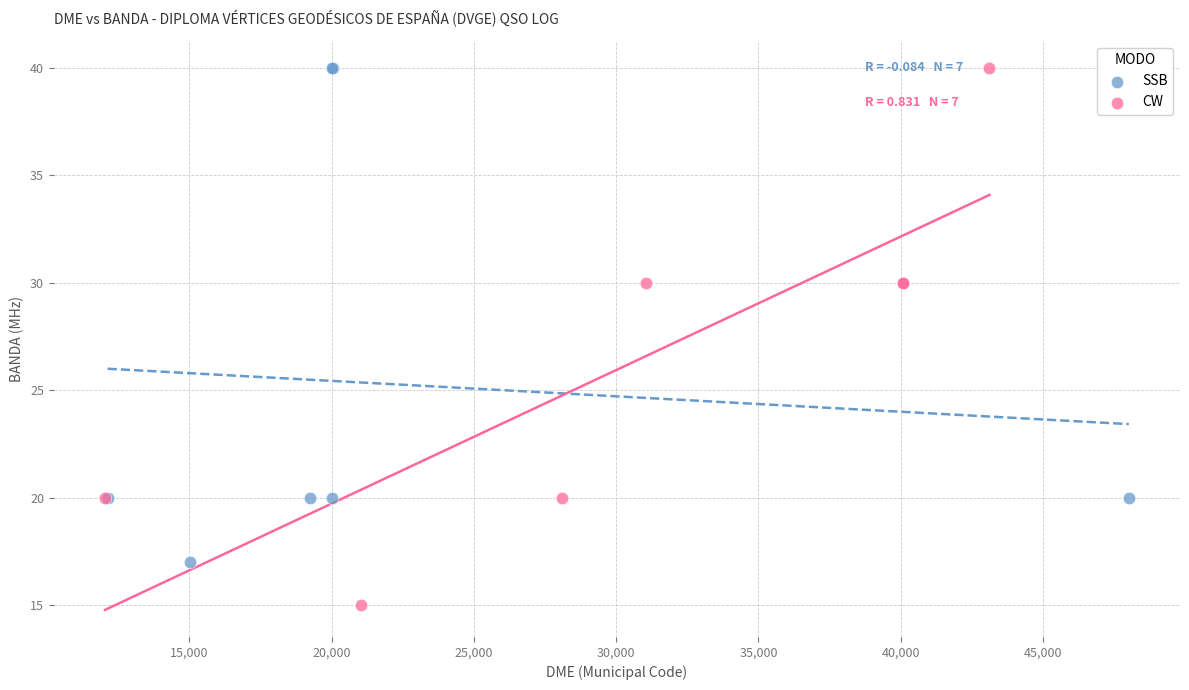

What are all the series names shown in the legend?

SSB, CW